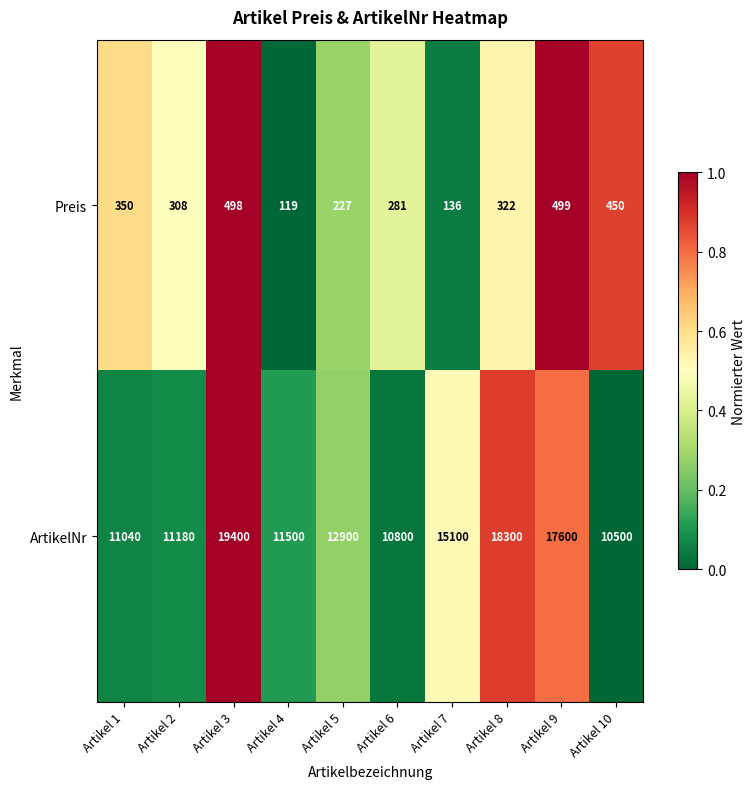

What is the difference between the second highest and second lowest values in the ArtikelNr series?

7500